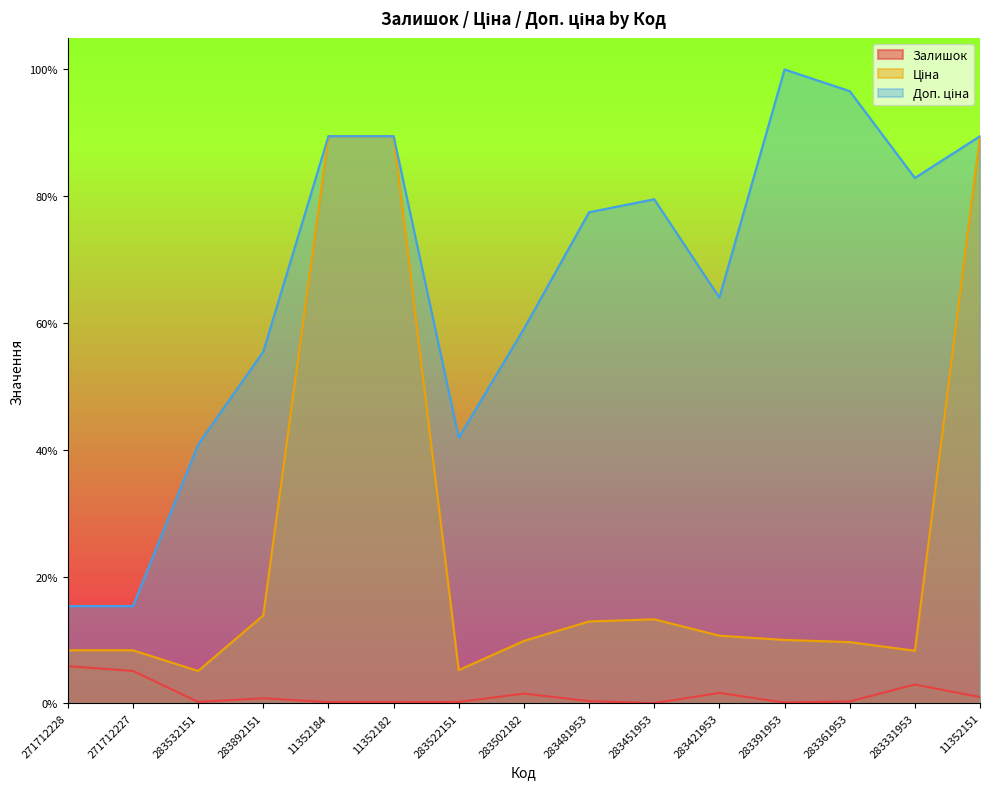

Does the chart have visible grid lines?

No